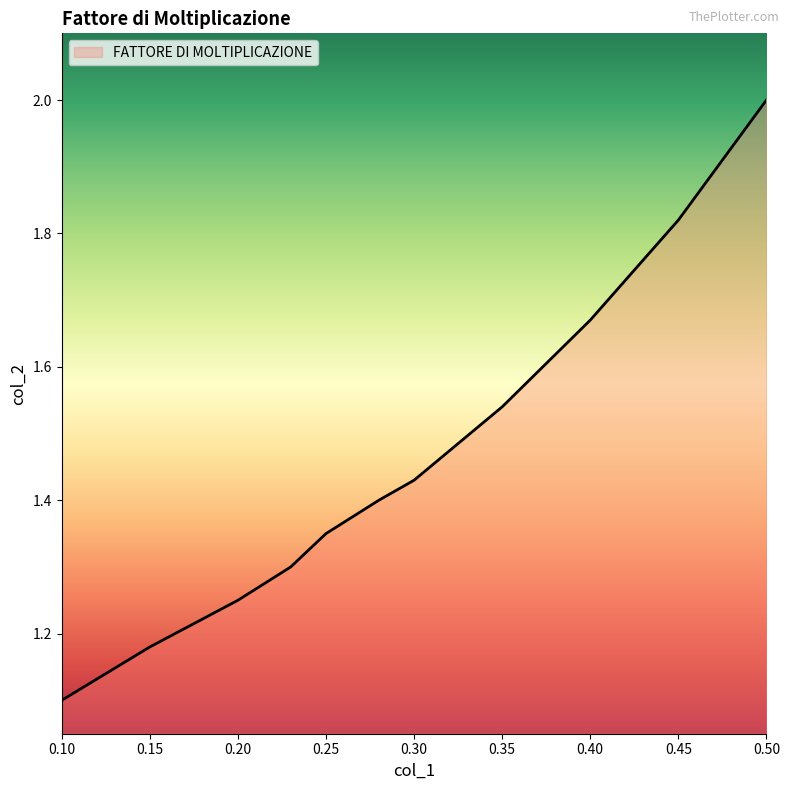

What is the smallest value displayed?

1.1